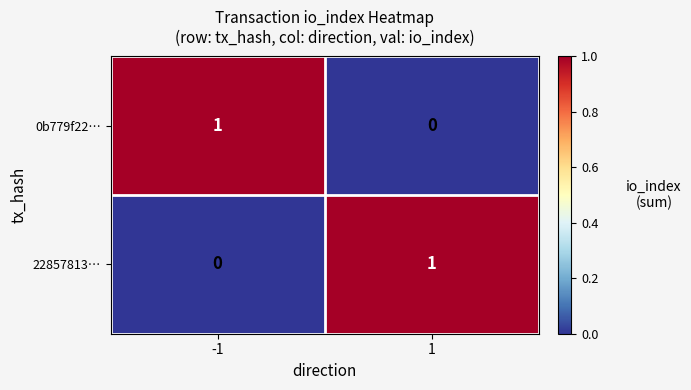

At -1, list the series in order from smallest to largest.

22857813…, 0b779f22…